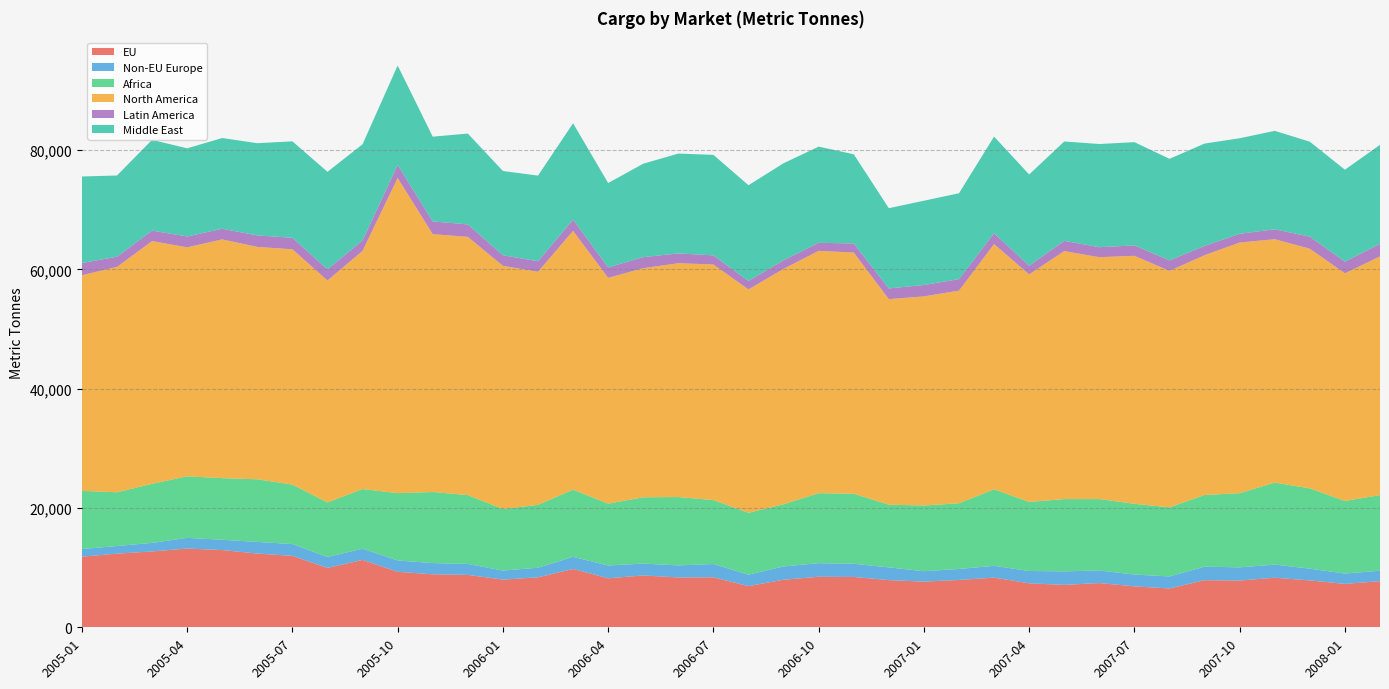

Reading left to right, list all the values displayed in this chart.

EU: 2005-01=11841.9	2005-02=12344.1	2005-03=12715.5	2005-04=13198.2	2005-05=12946.3	2005-06=12360.1	2005-07=11971.5	2005-08=9951.7	2005-09=11292.1	2005-10=9296.8	2005-11=8885.2	2005-12=8780.7	2006-01=7996.0	2006-02=8377.0	2006-03=9768.0	2006-04=8217.0	2006-05=8690.0	2006-06=8352.0	2006-07=8383.0	2006-08=6900.0	2006-09=7978.0	2006-10=8471.0	2006-11=8436.0	2006-12=7908.0	2007-01=7654.3	2007-02=7935.0	2007-03=8327.5	2007-04=7368.9	2007-05=7108.7	2007-06=7416.9	2007-07=6863.6	2007-08=6507.5	2007-09=7898.3	2007-10=7836.7	2007-11=8305.6	2007-12=7857.0	2008-01=7275.9	2008-02=7731.8
Non-EU Europe: 2005-01=1273.3	2005-02=1285.5	2005-03=1430.1	2005-04=1793.5	2005-05=1725.1	2005-06=1953.8	2005-07=1976.0	2005-08=1831.1	2005-09=1884.5	2005-10=1906.4	2005-11=1881.6	2005-12=1837.0	2006-01=1515.0	2006-02=1605.0	2006-03=2042.0	2006-04=2140.0	2006-05=1993.0	2006-06=2023.0	2006-07=2221.0	2006-08=1923.0	2006-09=2223.0	2006-10=2279.0	2006-11=2210.0	2006-12=2136.0	2007-01=1745.6	2007-02=1839.8	2007-03=1976.6	2007-04=2067.9	2007-05=2266.4	2007-06=2110.5	2007-07=1976.5	2007-08=2022.0	2007-09=2258.4	2007-10=2211.7	2007-11=2204.7	2007-12=1970.2	2008-01=1733.9	2008-02=1754.4
Africa: 2005-01=9750.9	2005-02=9002.7	2005-03=9905.3	2005-04=10309.5	2005-05=10326.7	2005-06=10496.1	2005-07=9972.7	2005-08=9149.5	2005-09=9998.7	2005-10=11281.5	2005-11=11910.2	2005-12=11543.4	2006-01=10304.0	2006-02=10541.0	2006-03=11261.0	2006-04=10371.0	2006-05=11108.0	2006-06=11458.0	2006-07=10718.0	2006-08=10369.0	2006-09=10421.0	2006-10=11731.0	2006-11=11740.0	2006-12=10508.0	2007-01=11016.2	2007-02=11016.4	2007-03=12829.4	2007-04=11569.3	2007-05=12116.0	2007-06=11961.6	2007-07=11863.5	2007-08=11569.0	2007-09=12026.8	2007-10=12427.5	2007-11=13746.4	2007-12=13458.6	2008-01=12164.4	2008-02=12672.7
North America: 2005-01=36151.6	2005-02=37774.4	2005-03=40678.5	2005-04=38385.9	2005-05=40020.1	2005-06=38944.8	2005-07=39444.8	2005-08=37198.6	2005-09=39920.1	2005-10=52836.0	2005-11=43217.5	2005-12=43282.4	2006-01=40777.0	2006-02=39070.0	2006-03=43376.0	2006-04=37841.0	2006-05=38404.0	2006-06=39192.0	2006-07=39491.0	2006-08=37442.0	2006-09=39460.0	2006-10=40616.0	2006-11=40428.0	2006-12=34452.0	2007-01=35050.1	2007-02=35639.5	2007-03=41101.2	2007-04=38149.2	2007-05=41569.0	2007-06=40542.8	2007-07=41565.0	2007-08=39642.6	2007-09=40186.9	2007-10=42021.4	2007-11=40791.1	2007-12=40165.4	2008-01=38160.9	2008-02=40009.2
Latin America: 2005-01=2035.3	2005-02=1706.7	2005-03=1754.5	2005-04=1817.5	2005-05=1784.4	2005-06=1929.9	2005-07=1917.0	2005-08=1867.9	2005-09=1753.8	2005-10=2170.9	2005-11=2136.5	2005-12=2082.8	2006-01=1762.0	2006-02=1761.0	2006-03=1891.0	2006-04=1758.0	2006-05=1846.0	2006-06=1640.0	2006-07=1526.0	2006-08=1409.0	2006-09=1439.0	2006-10=1350.0	2006-11=1523.0	2006-12=1792.0	2007-01=1909.3	2007-02=1926.3	2007-03=1817.4	2007-04=1445.7	2007-05=1710.7	2007-06=1679.7	2007-07=1740.8	2007-08=1750.0	2007-09=1554.8	2007-10=1459.1	2007-11=1659.7	2007-12=2025.3	2008-01=1944.0	2008-02=2102.7
Middle East: 2005-01=14508.0	2005-02=13615.6	2005-03=15218.9	2005-04=14779.9	2005-05=15206.8	2005-06=15454.1	2005-07=16174.6	2005-08=16344.6	2005-09=16120.4	2005-10=16674.3	2005-11=14205.3	2005-12=15231.4	2006-01=14130.0	2006-02=14355.0	2006-03=16144.0	2006-04=14138.0	2006-05=15664.0	2006-06=16737.0	2006-07=16848.0	2006-08=16055.0	2006-09=16265.0	2006-10=16121.0	2006-11=14950.0	2006-12=13451.0	2007-01=14123.1	2007-02=14394.9	2007-03=16196.5	2007-04=15299.2	2007-05=16661.2	2007-06=17293.1	2007-07=17307.4	2007-08=17031.7	2007-09=17156.6	2007-10=16015.5	2007-11=16504.3	2007-12=15916.2	2008-01=15418.6	2008-02=16602.6